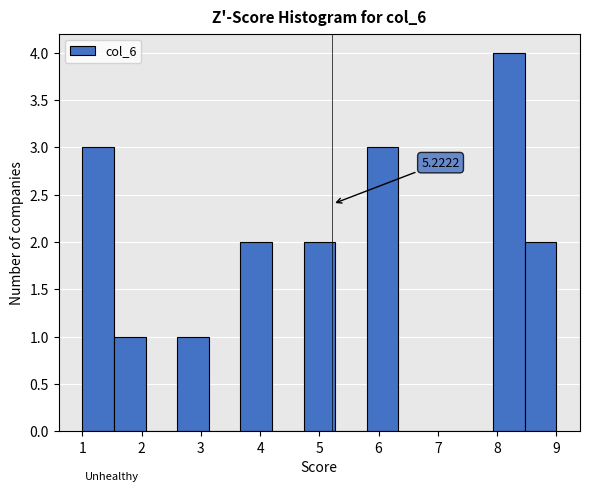

Over which range of the x-axis is the bar tallest?

7.9 to 8.5